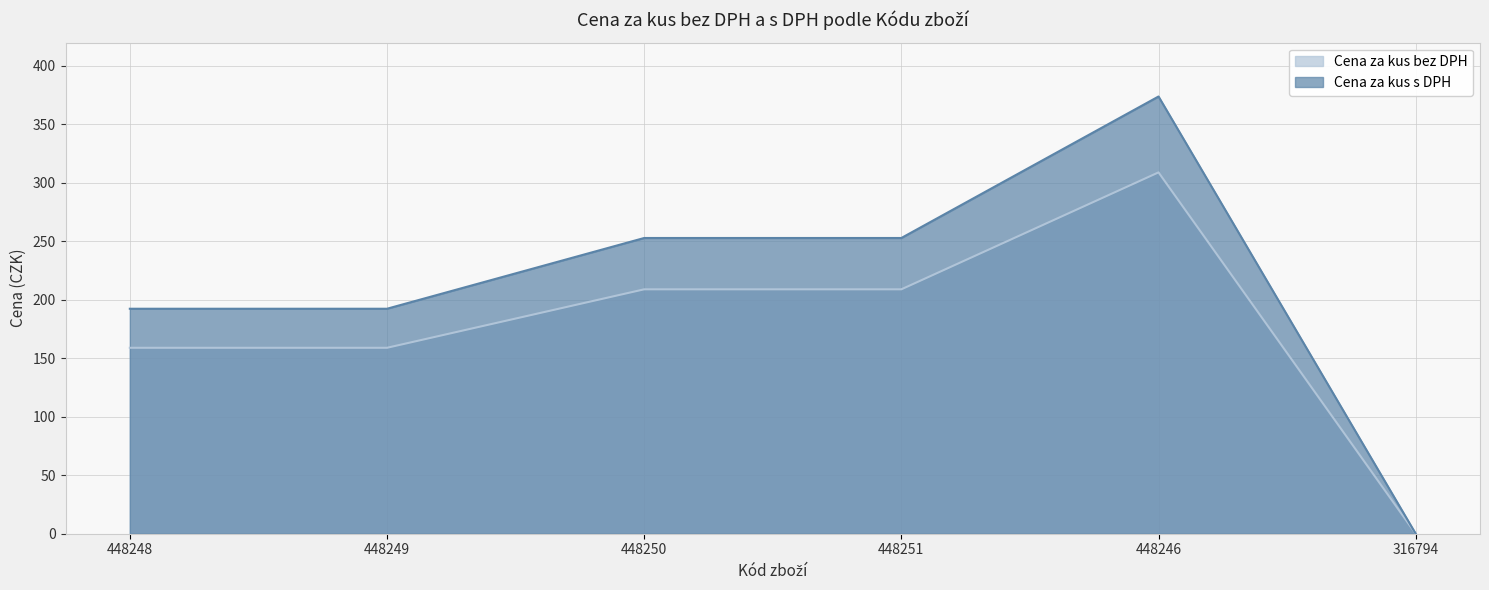

At which category is the sum across all series the highest?

448246